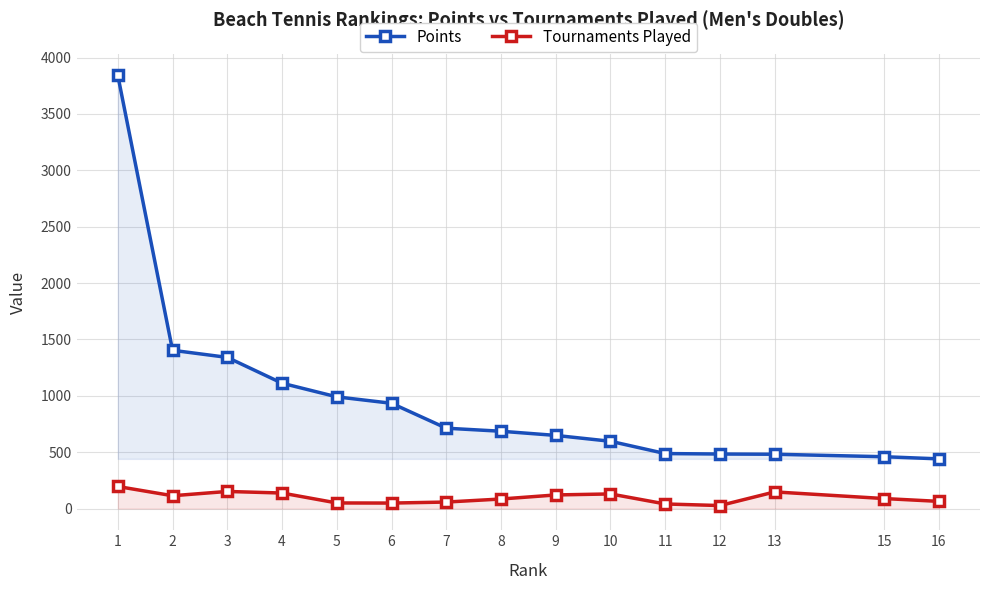

What is the difference between the maximum and minimum values in the Points series?

3401